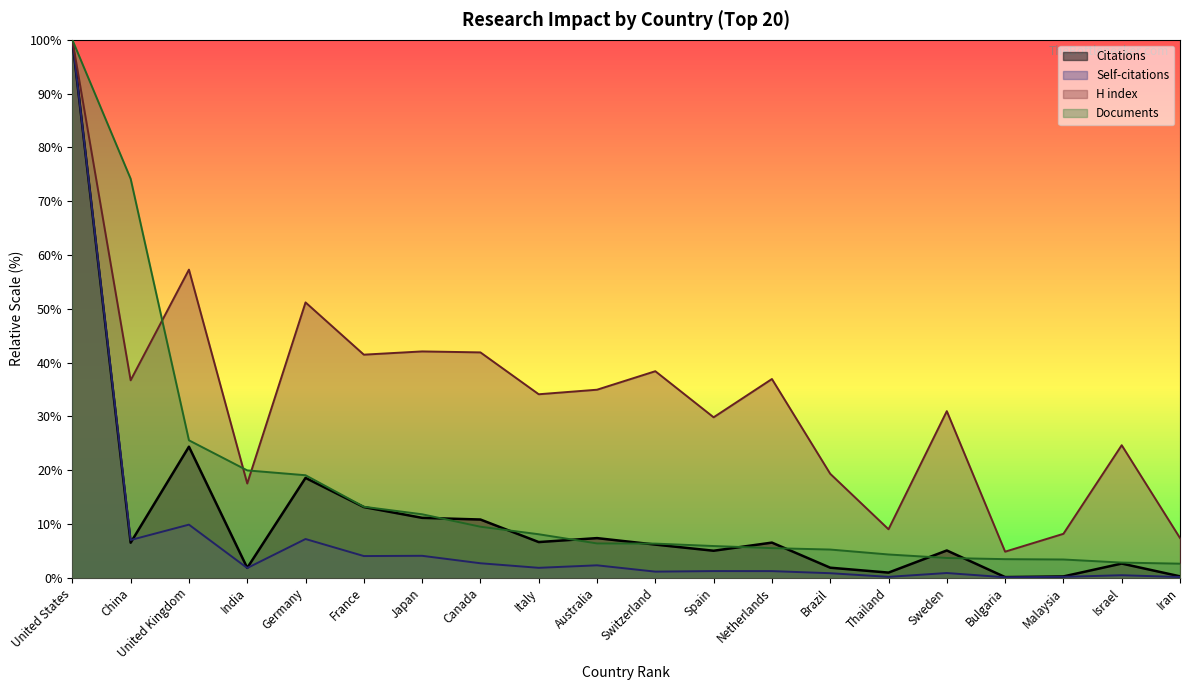

What is the difference between the H index values at Germany and India?

33.7